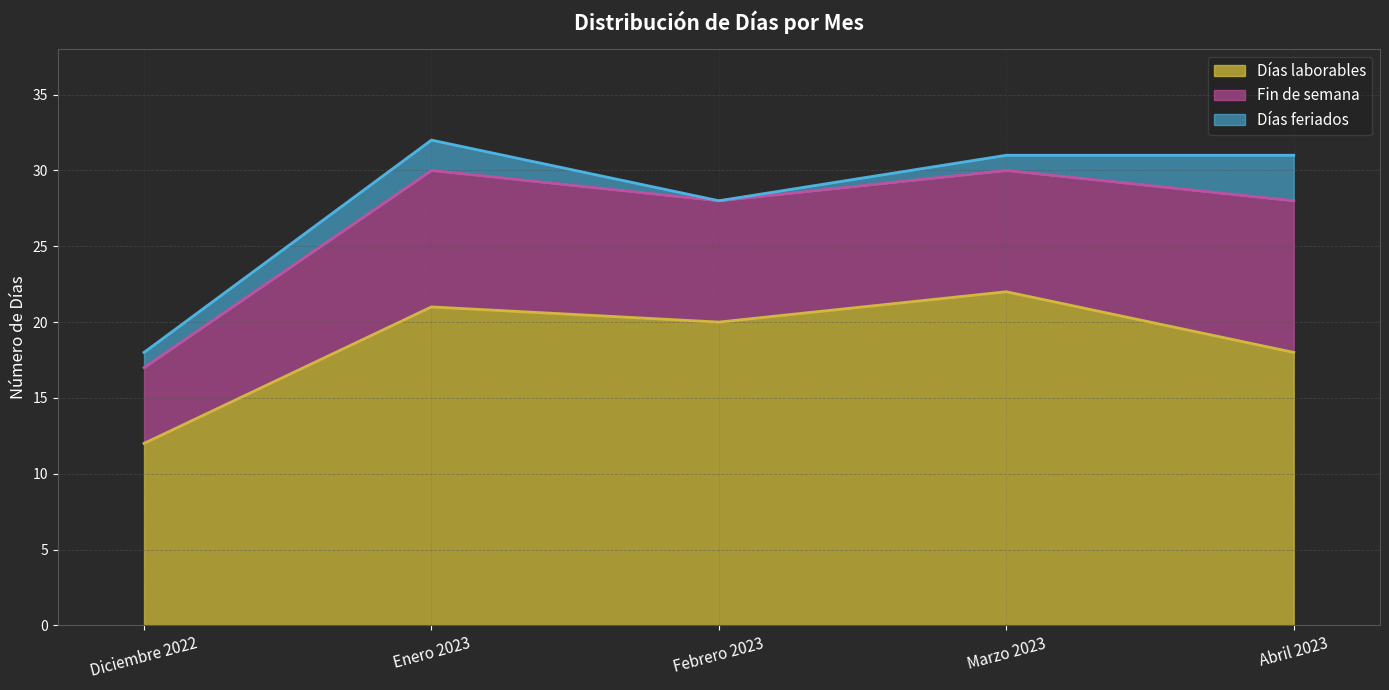

Which has a higher value, Enero 2023 or Diciembre 2022?

Enero 2023